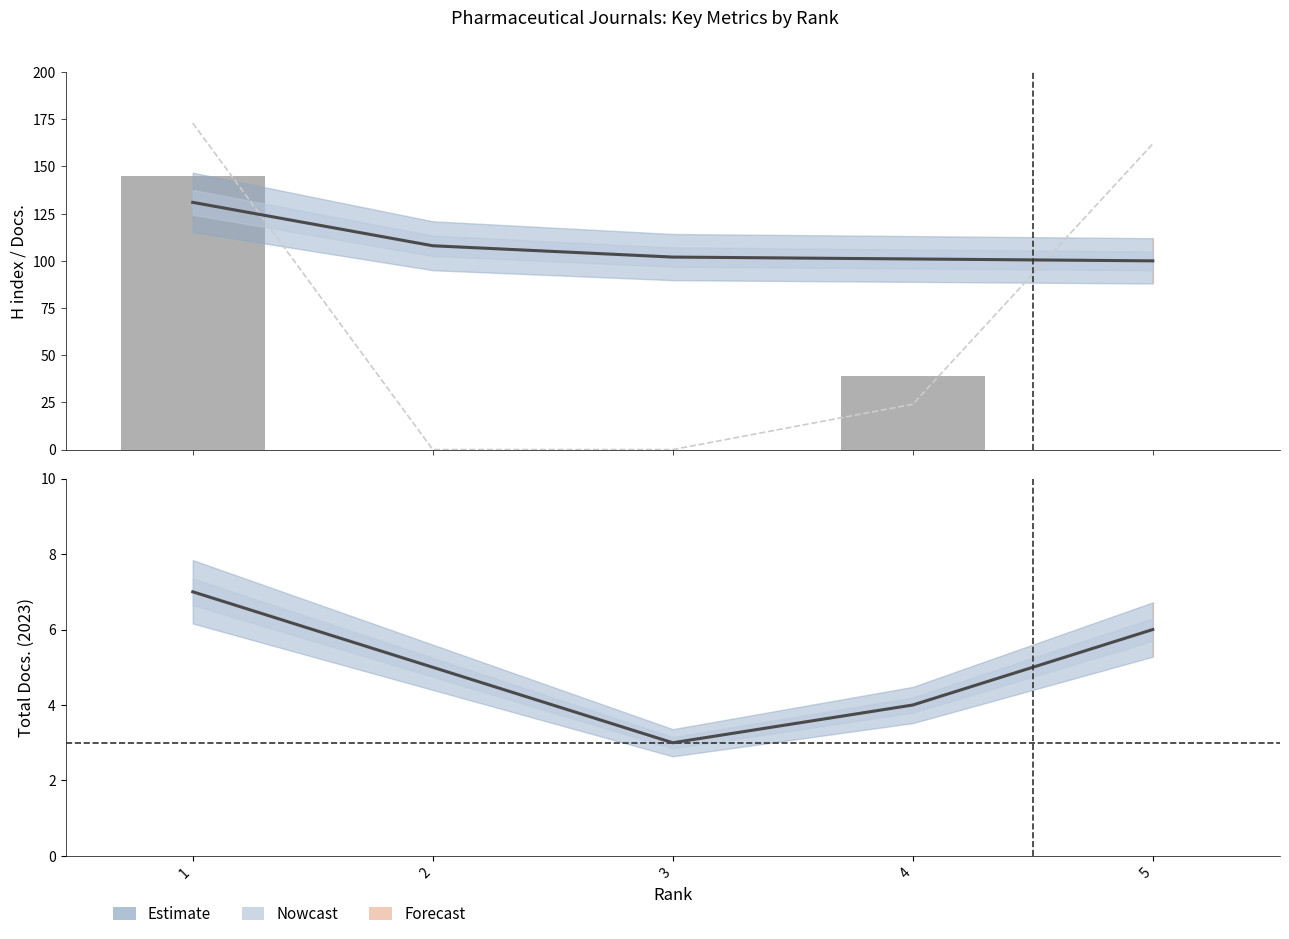

Where does the Total Docs. (2023) series first go above 5?

1